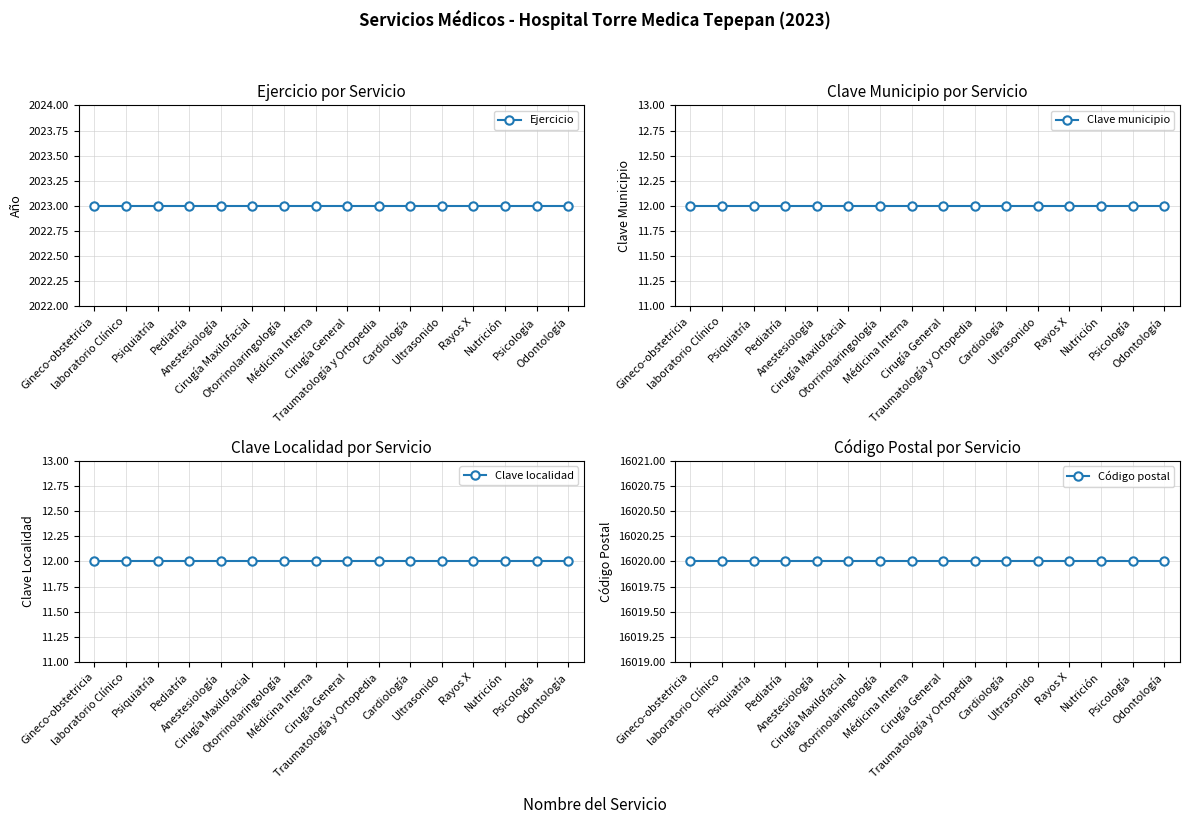

True or false: Clave localidad and Código postal cross at least once.

False